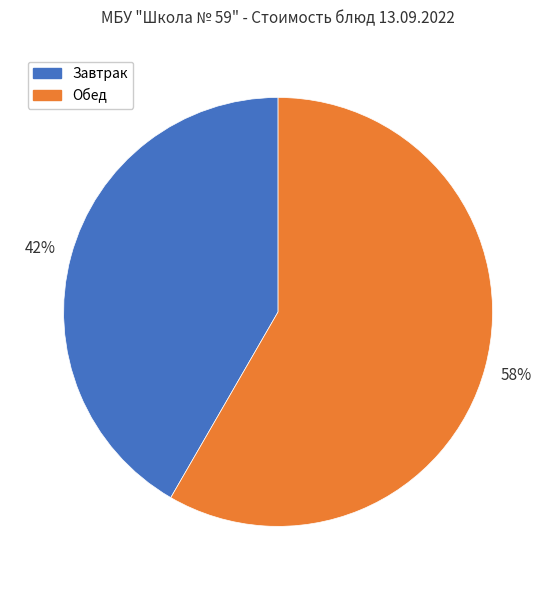

Is there a majority slice in this chart?

Yes